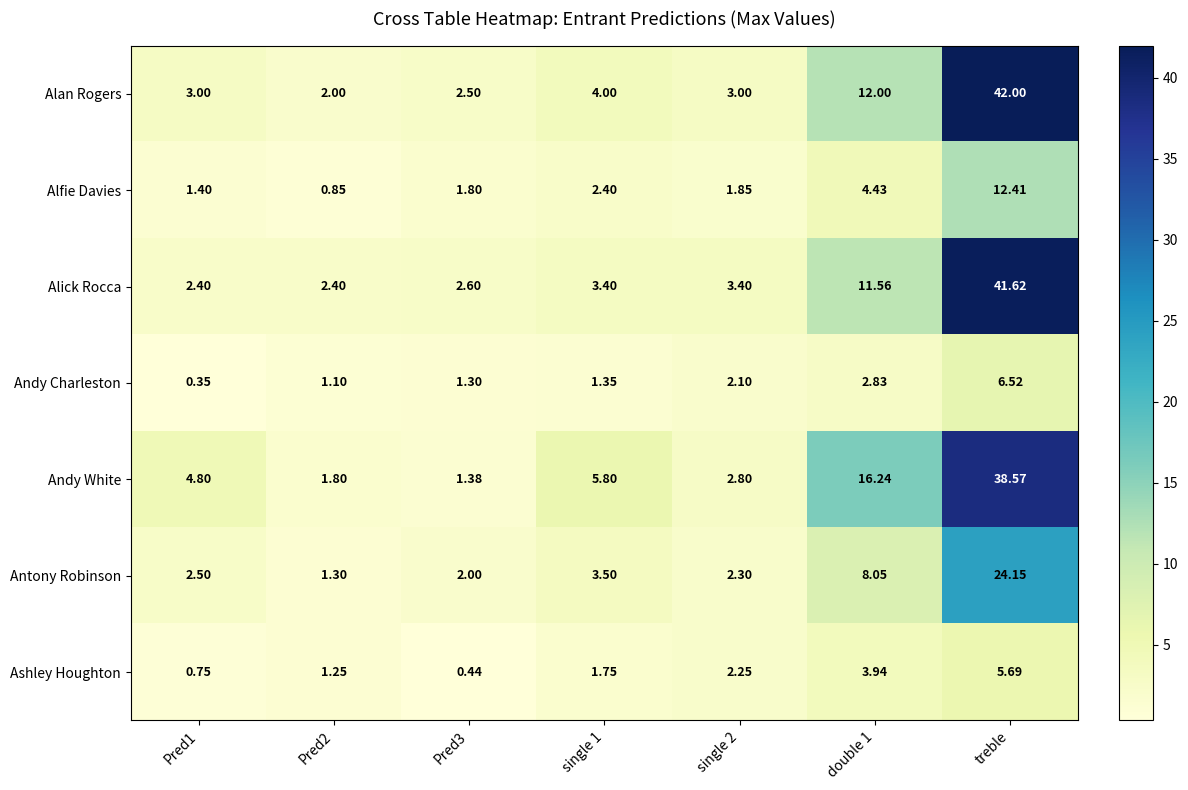

How many series are shown in this chart?

7